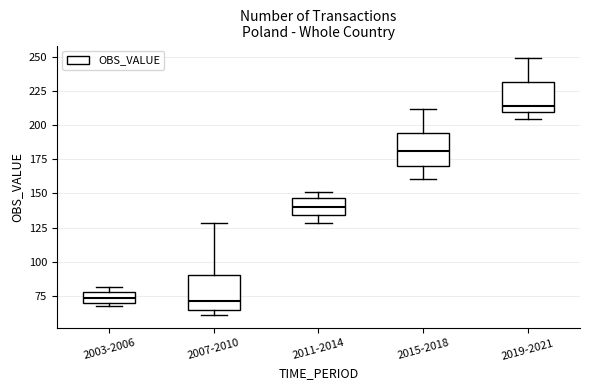

Which box's median line is the highest?

2019-2021